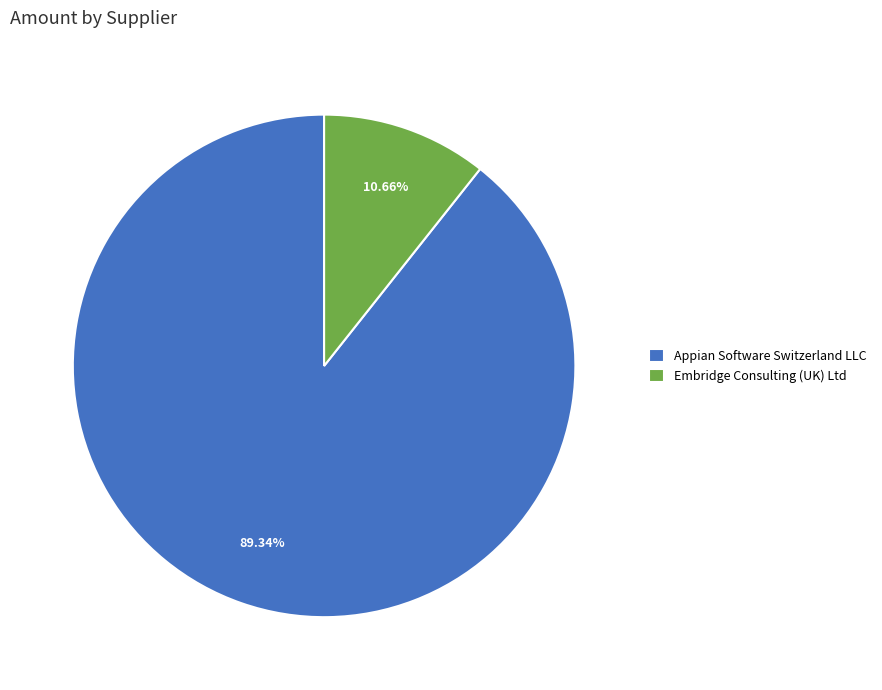

To the nearest percent, what is the combined percentage of Appian Software Switzerland LLC and Embridge Consulting (UK) Ltd?

100%